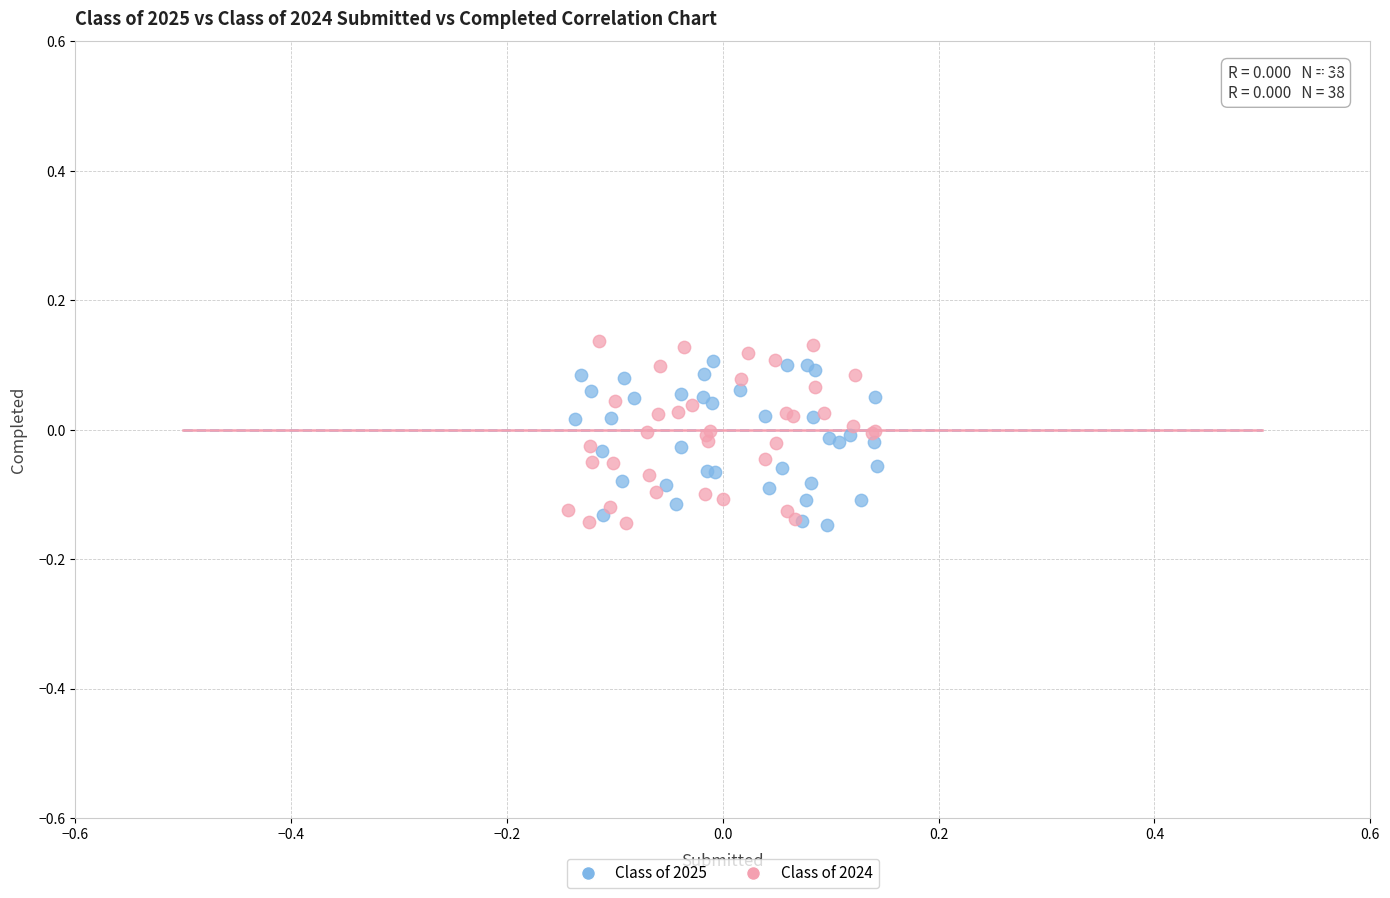

What are all the series names shown in the legend?

Class of 2025, Class of 2024